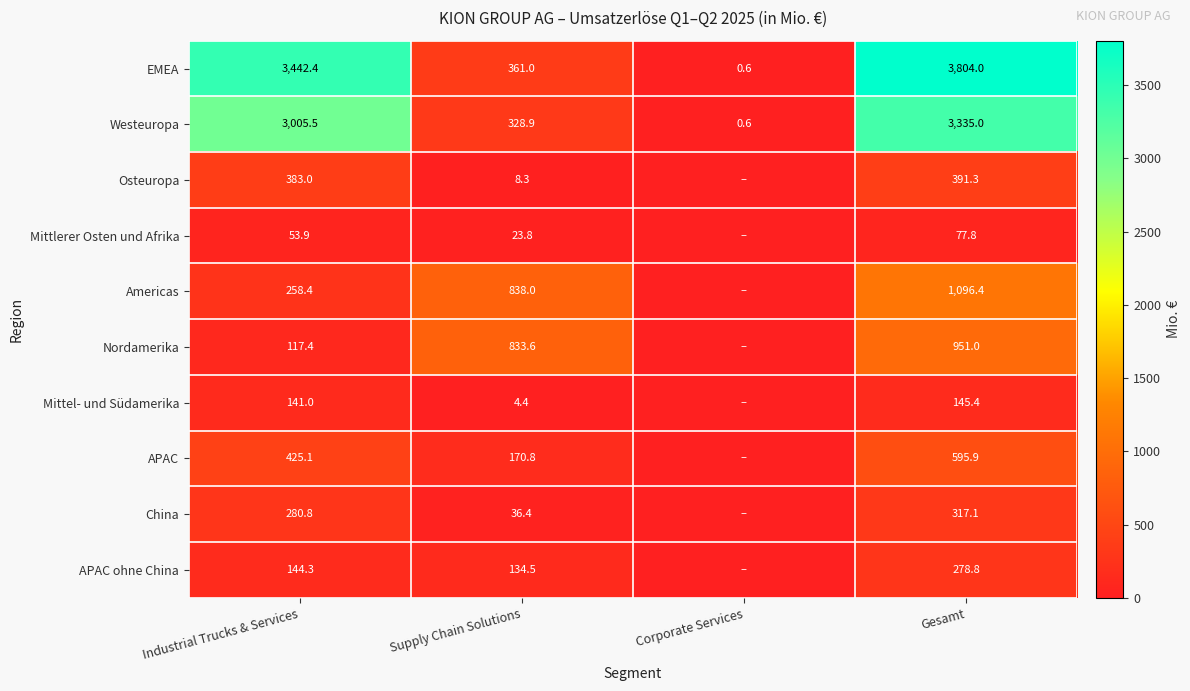

What is the sum of the Westeuropa values at Industrial Trucks & Services and Supply Chain Solutions?

3334.4